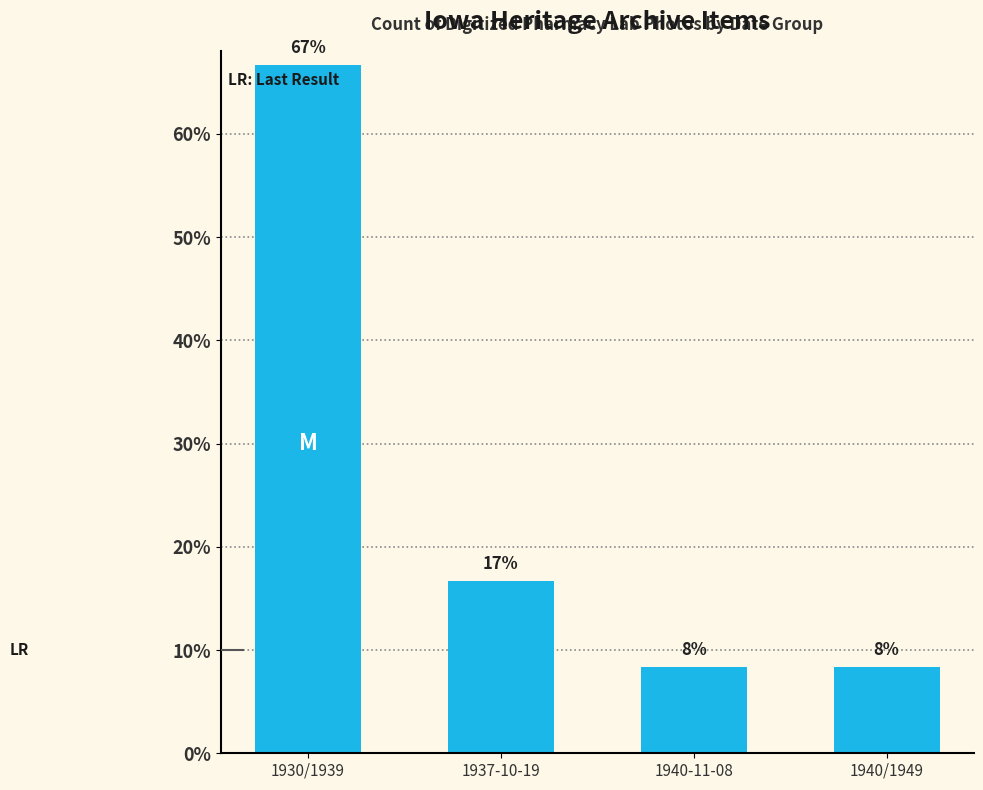

Does the chart contain any negative values?

No